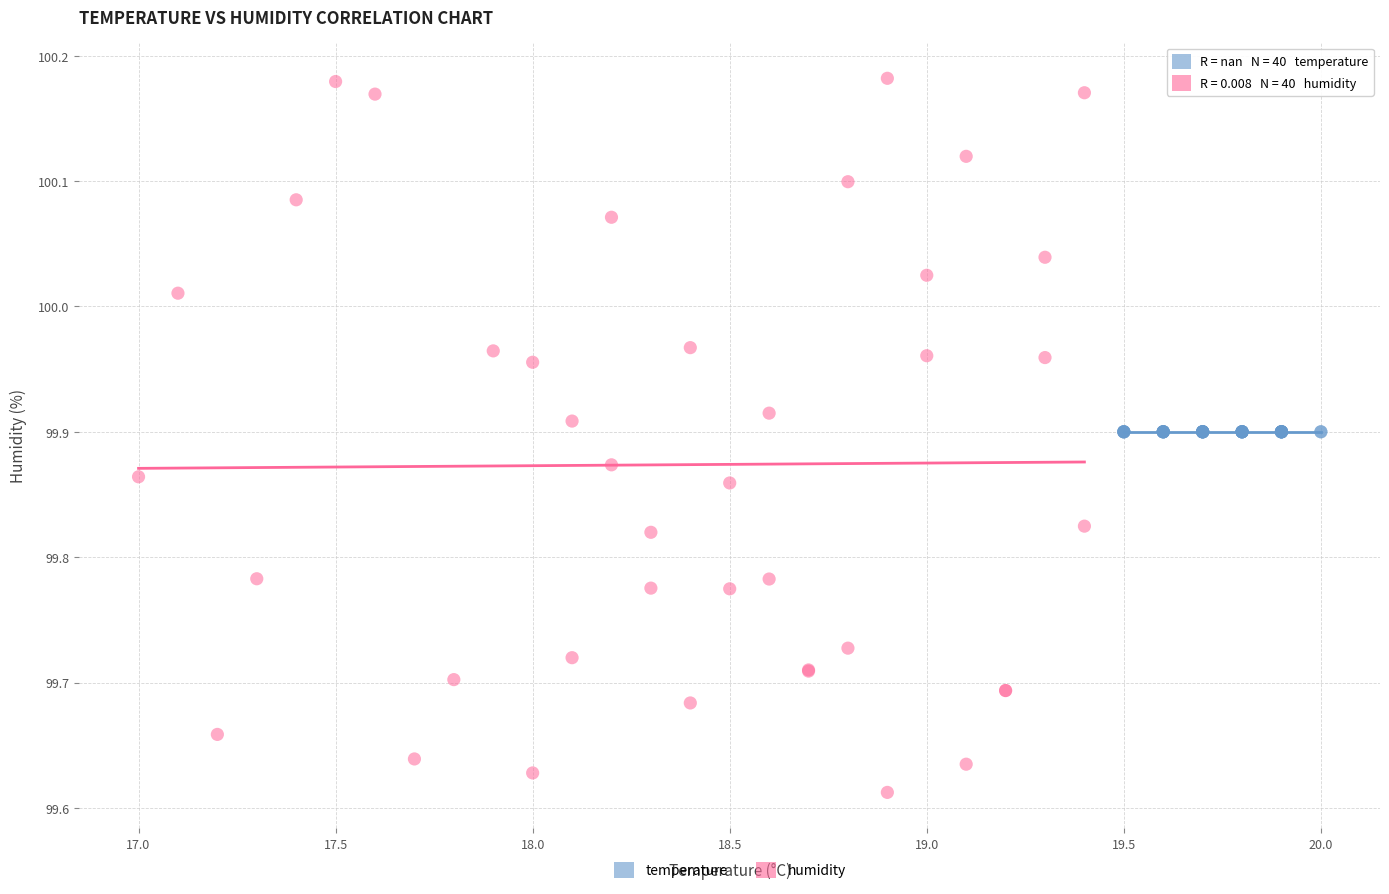

Which series reaches the maximum Y coordinate?

humidity